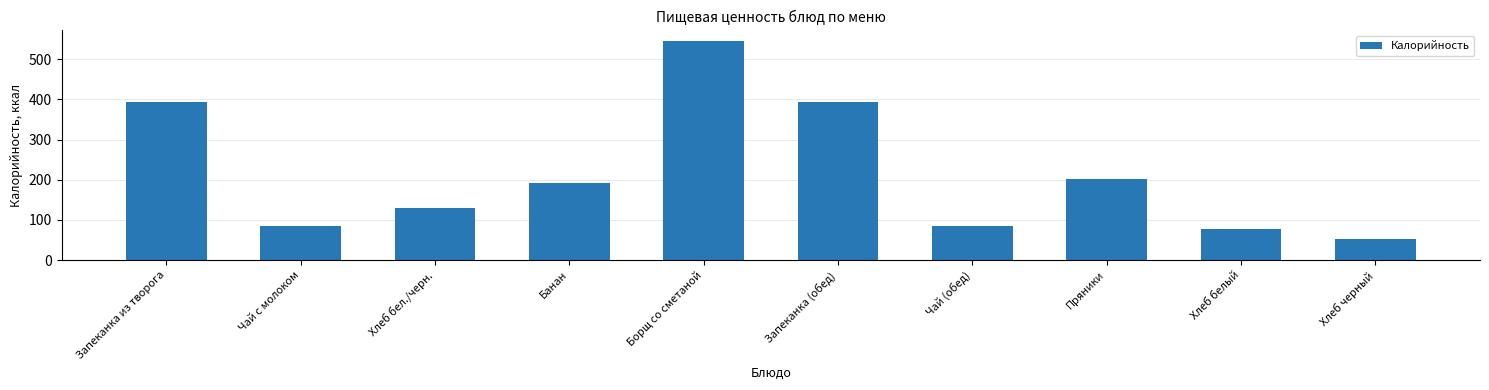

What is the difference between the second highest and minimum values?

341.1